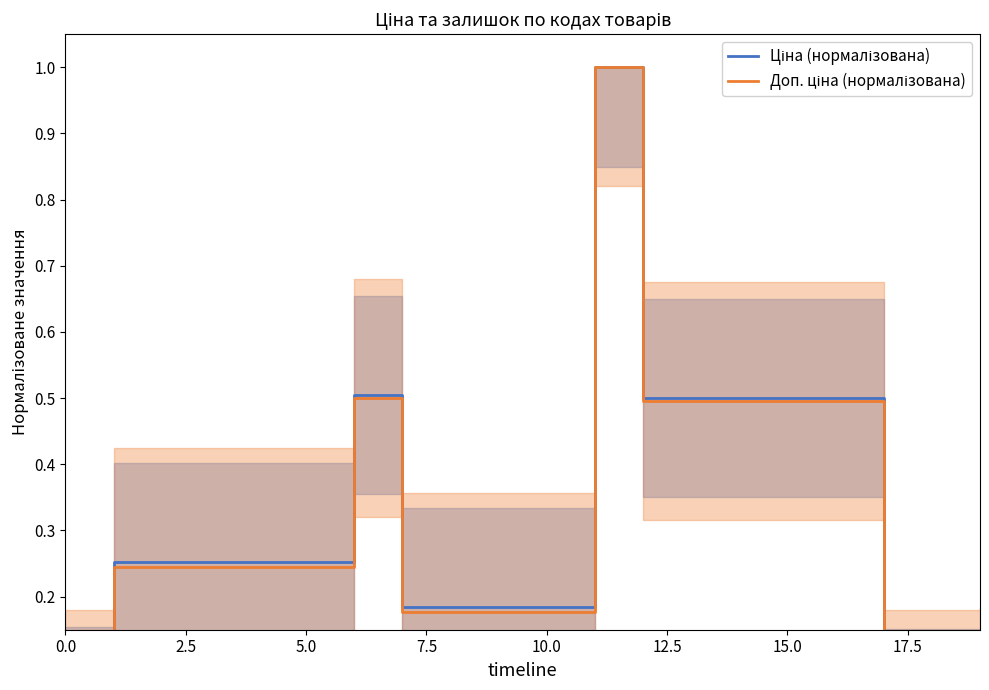

The Доп. ціна (нормалізована) series shows 0.2 at 5.0. True or false?

True